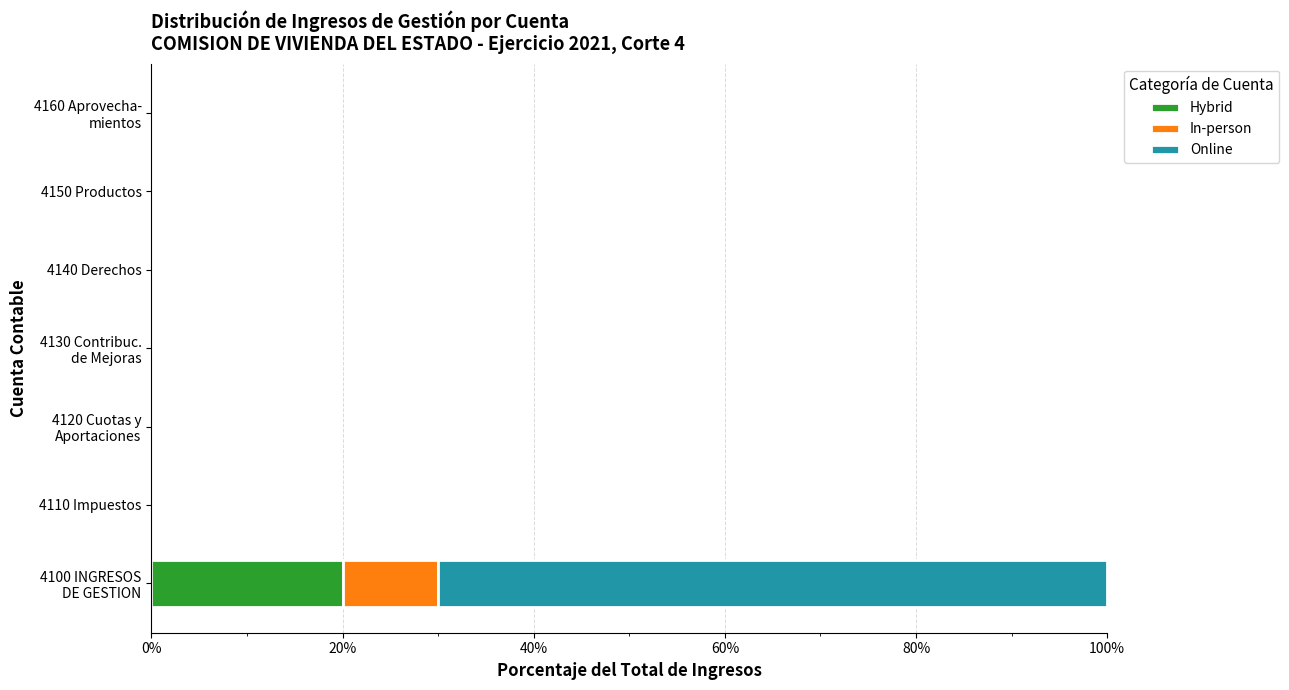

The value of Hybrid at 4110 Impuestos is -9. True or false?

False